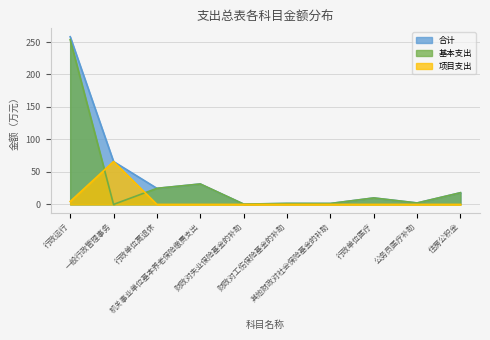

At which label does 合计 first exceed 18?

行政运行